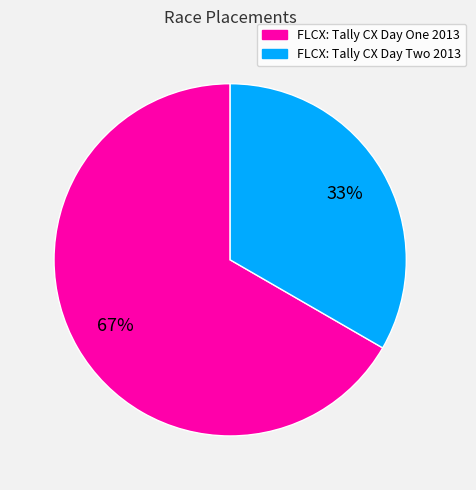

How many slices are in this pie chart?

2